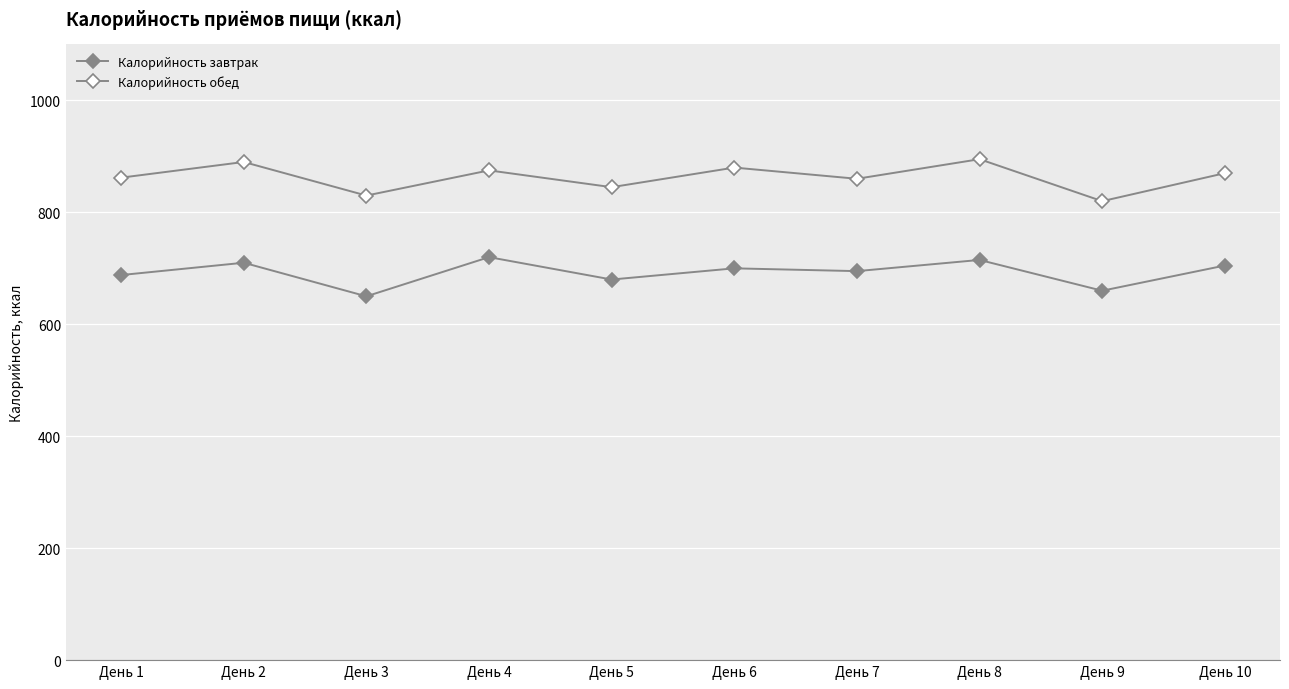

Between День 6 and День 10, which series saw the biggest shift?

Калорийность обед